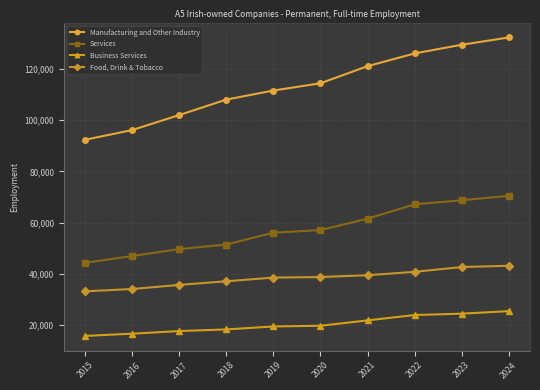

Rank the series at 2020 from lowest to highest value.

Business Services, Food, Drink & Tobacco, Services, Manufacturing and Other Industry